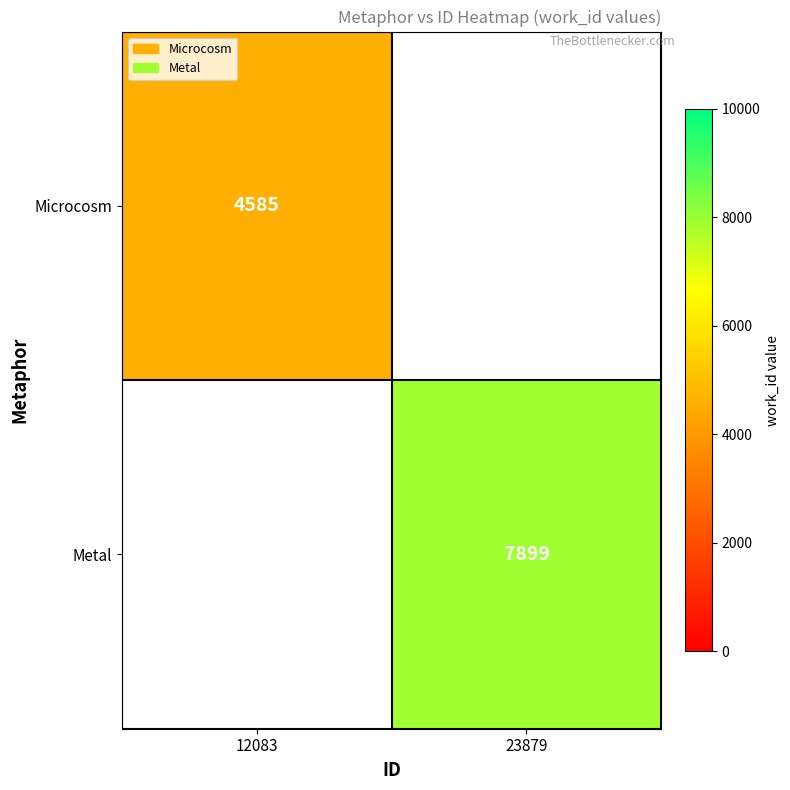

At how many categories does at least one series exceed 5338?

1